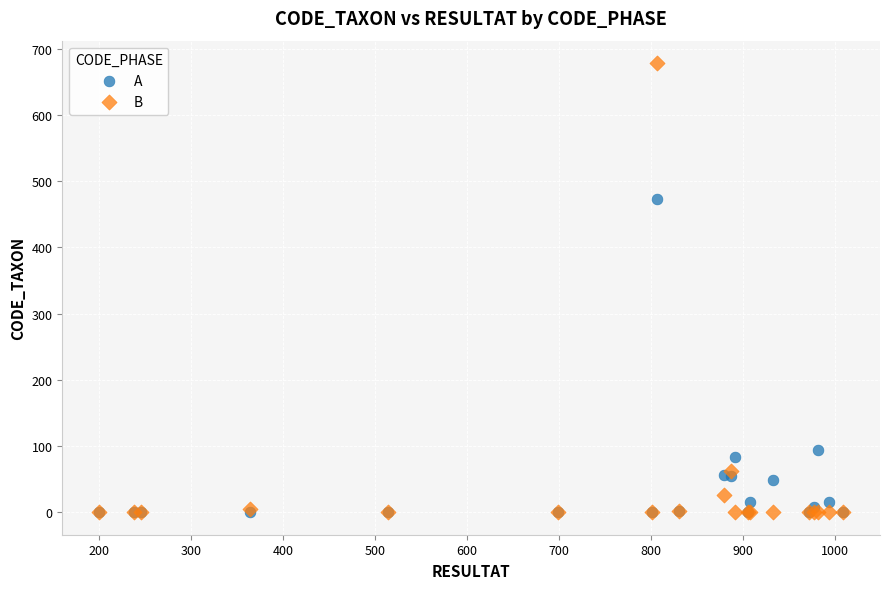

Across all series, what Y value is closest to 339?

473